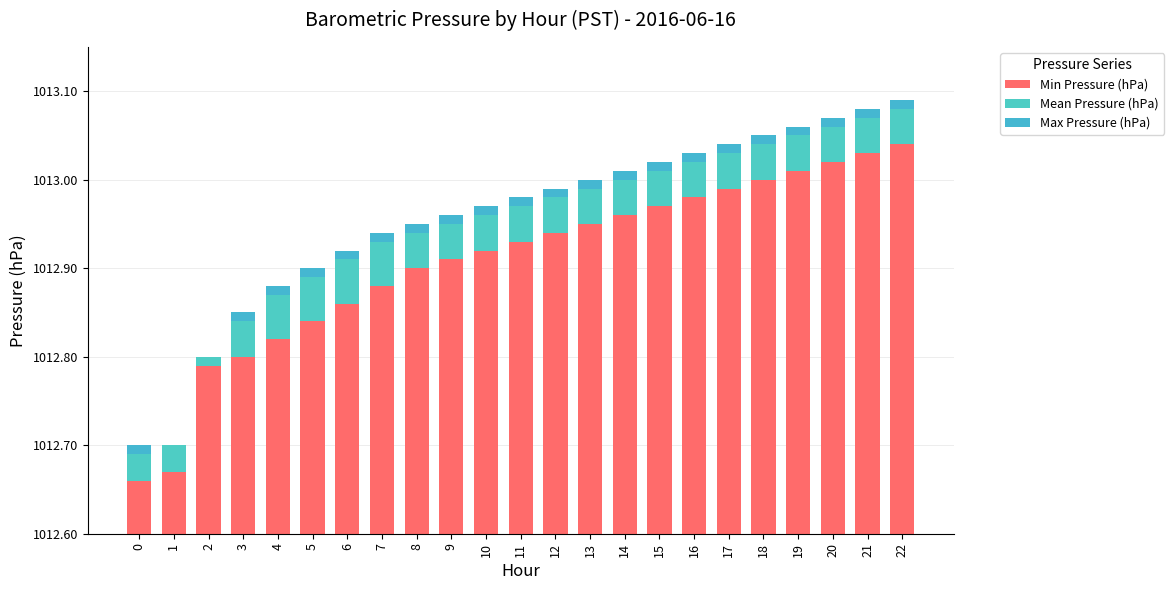

Does the chart contain stacked bars?

Yes